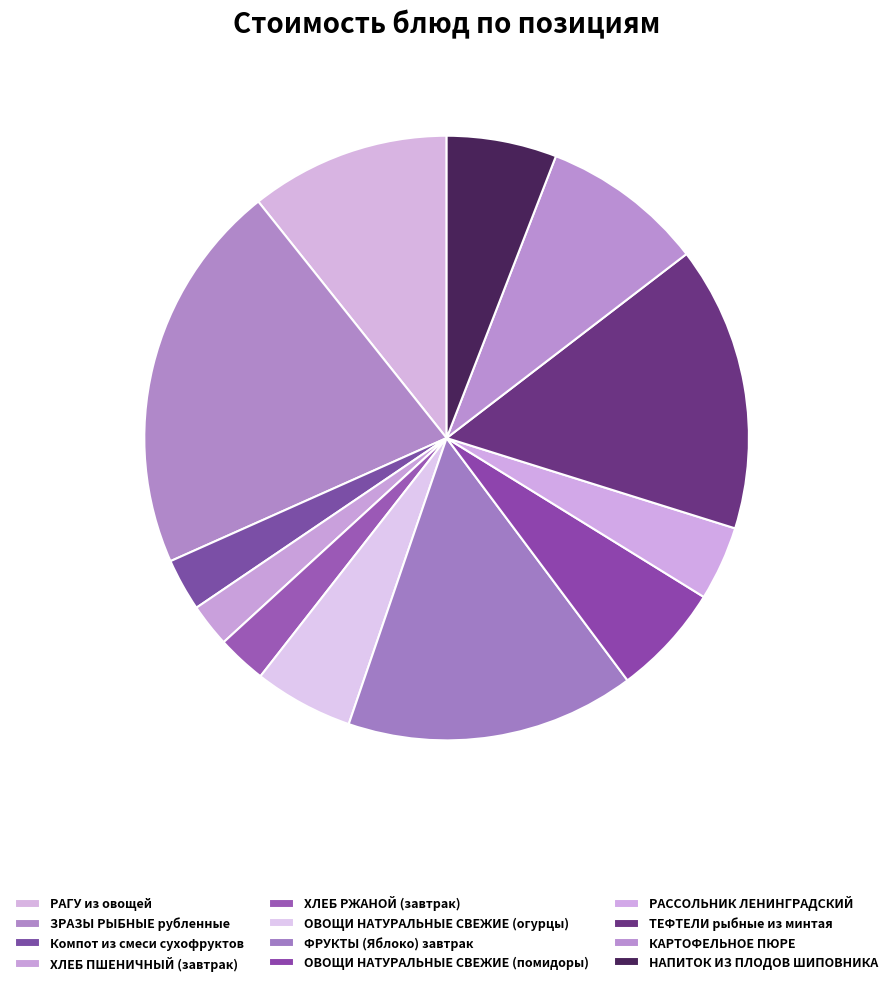

What is the smallest slice in the pie chart?

ХЛЕБ ПШЕНИЧНЫЙ (завтрак)